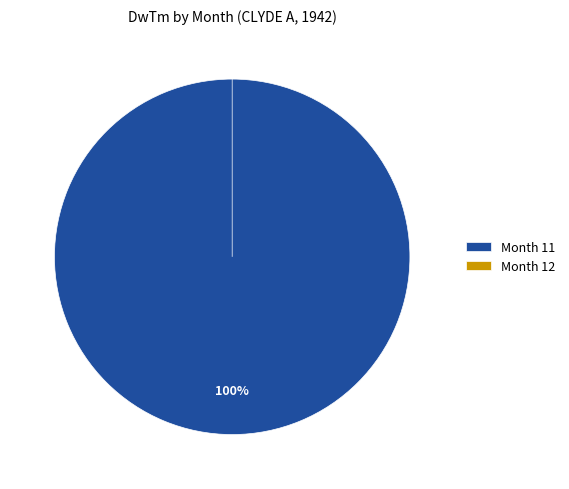

Which slice is the largest?

11